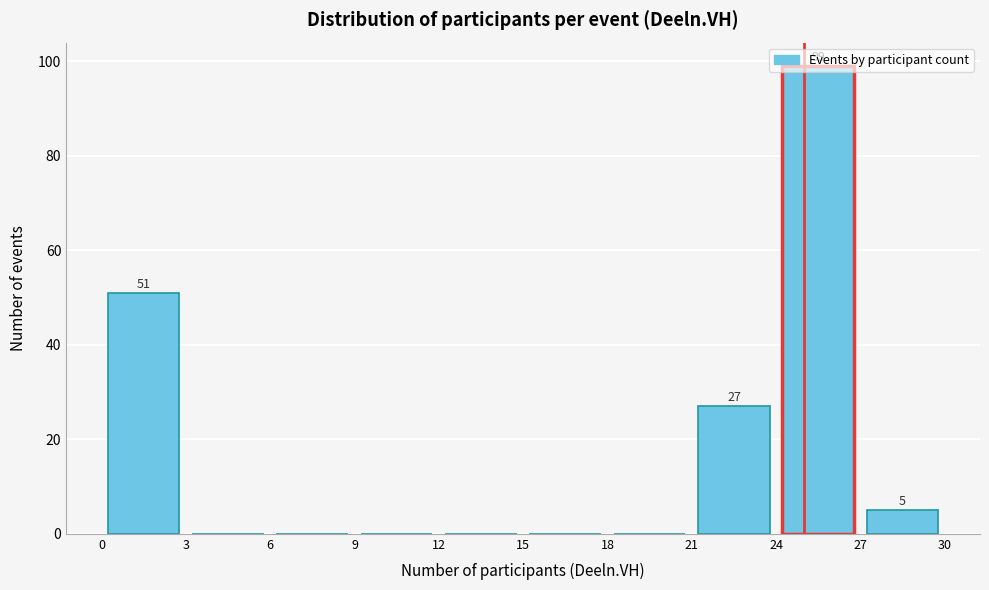

Over which range of the x-axis is the bar tallest?

24 to 27